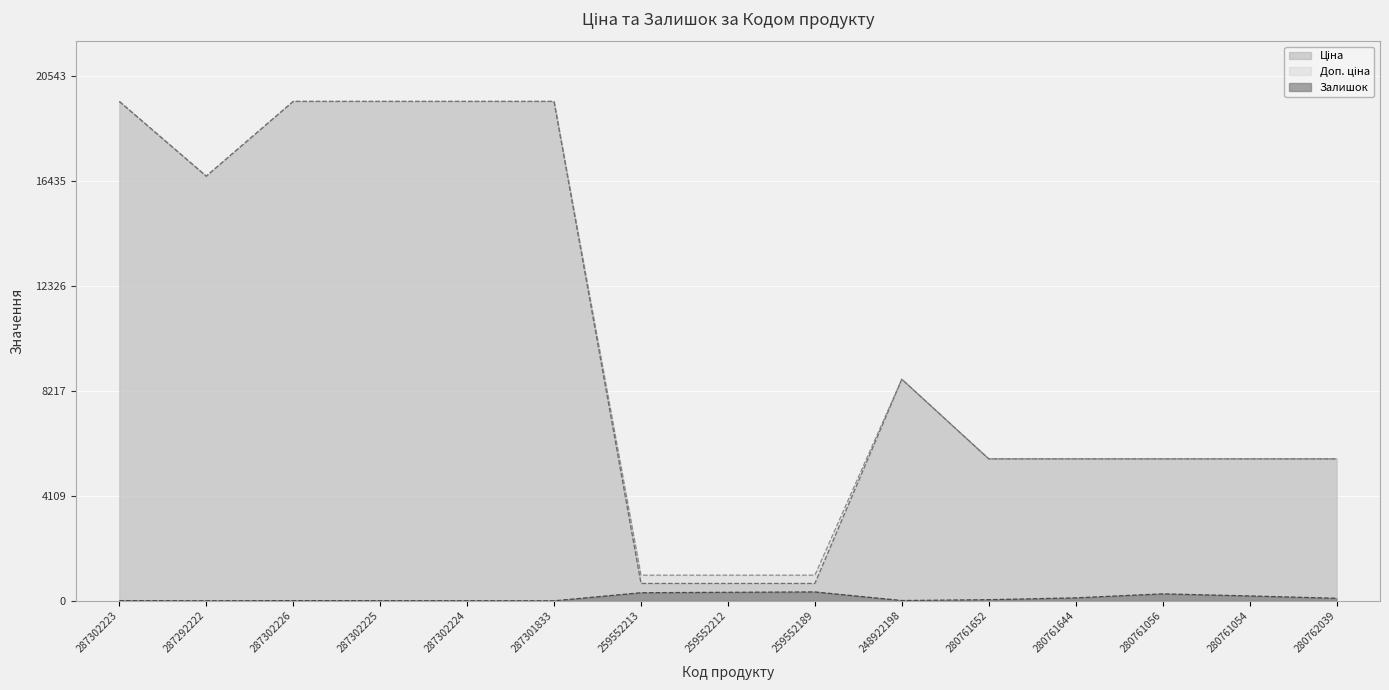

Reading right to left, list all the values displayed in this chart.

Ціна: 280762039=5560.3	280761054=5560.3	280761056=5560.3	280761644=5560.3	280761652=5560.3	248922198=8679.5	259552189=679.8	259552212=679.8	259552213=679.8	287301833=19564.9	287302224=19564.9	287302225=19564.9	287302226=19564.9	287292222=16636.8	287302223=19564.9
Доп. ціна: 280762039=5560.3	280761054=5560.3	280761056=5560.3	280761644=5560.3	280761652=5560.3	248922198=8679.5	259552189=1004.1	259552212=1004.1	259552213=1004.1	287301833=19564.9	287302224=19564.9	287302225=19564.9	287302226=19564.9	287292222=16636.8	287302223=19564.9
Залишок: 280762039=100.0	280761054=191.0	280761056=273.0	280761644=116.0	280761652=44.0	248922198=11.0	259552189=348.0	259552212=334.0	259552213=317.0	287301833=0.0	287302224=3.0	287302225=5.0	287302226=7.0	287292222=1.0	287302223=7.0